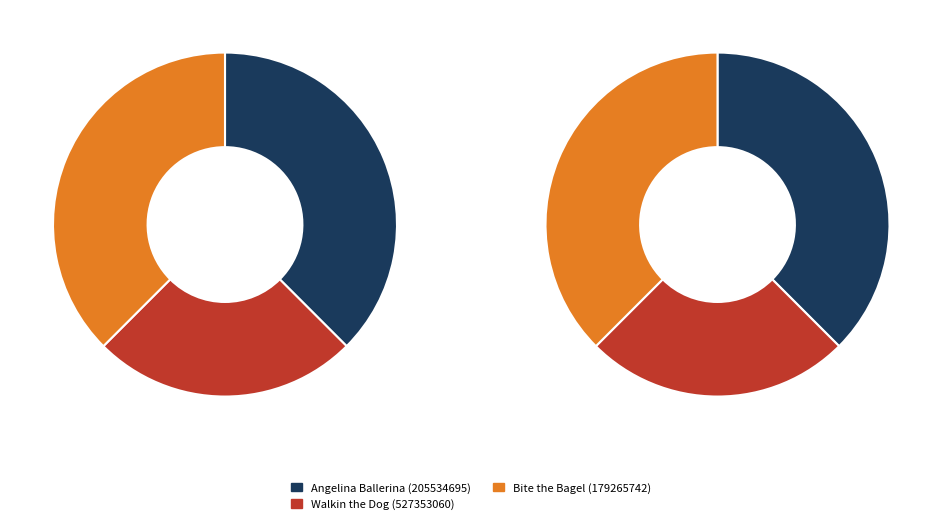

Which category has the biggest portion of the pie?

Angelina Ballerina (205534695)